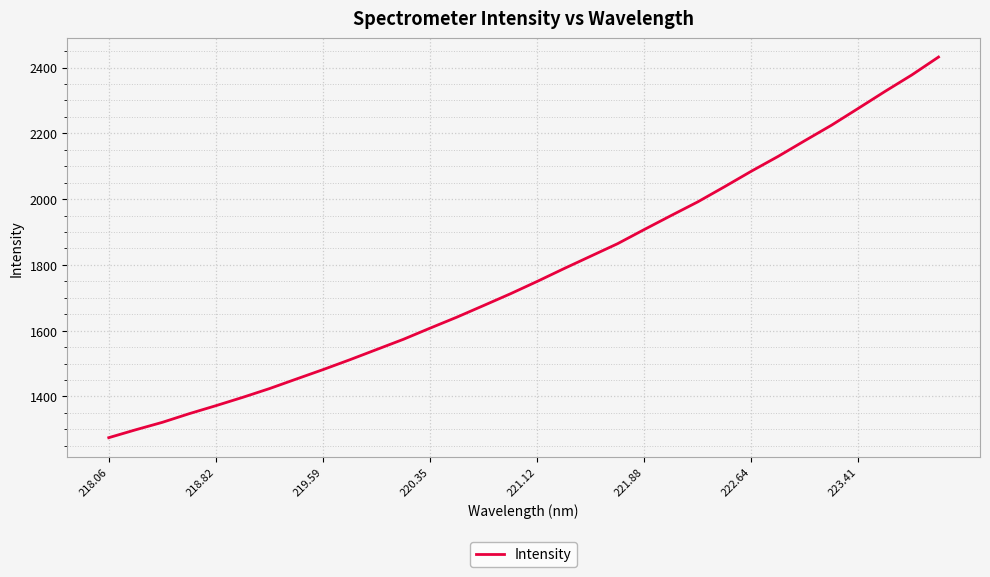

How many values exceed 1749?

16